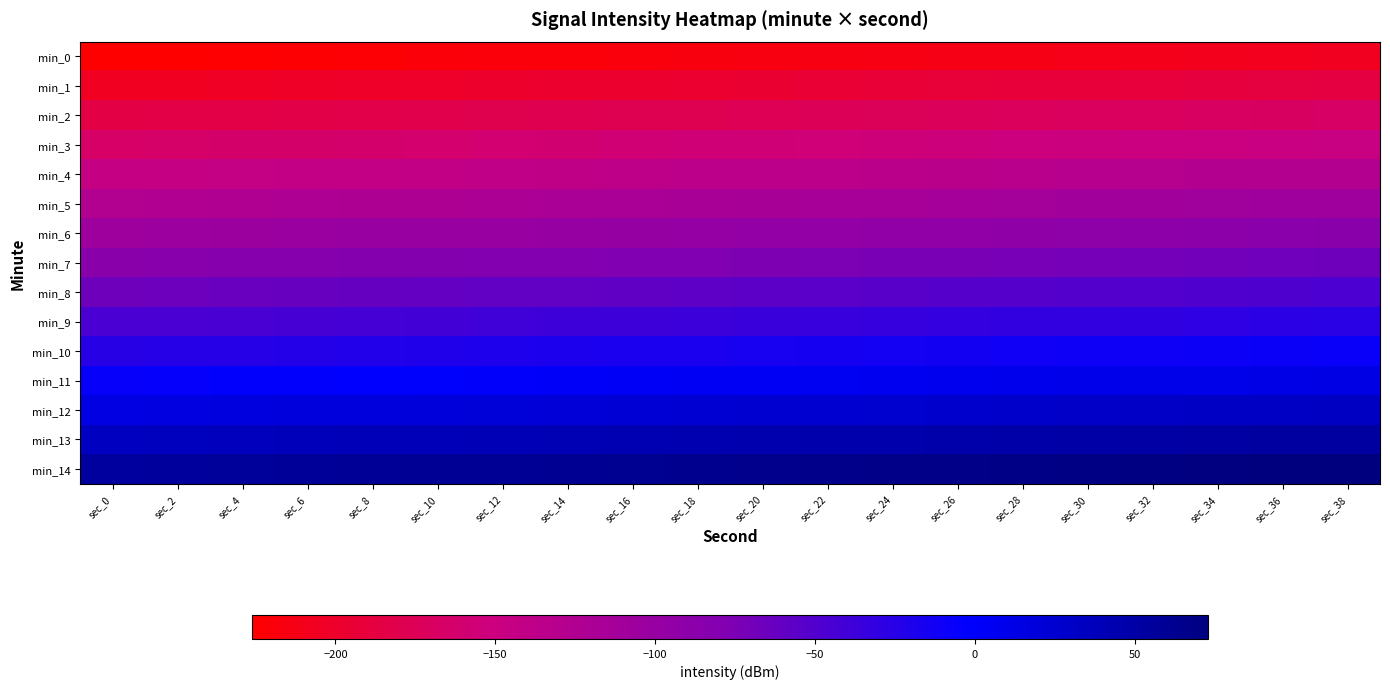

Reading left to right, what are all the values shown in this chart?

min_0: sec_0=-226.1	sec_2=-225.1	sec_4=-224.1	sec_6=-223.1	sec_8=-222.1	sec_10=-221.1	sec_12=-220.1	sec_14=-219.1	sec_16=-218.1	sec_18=-217.1	sec_20=-216.1	sec_22=-215.1	sec_24=-214.1	sec_26=-213.1	sec_28=-212.1	sec_30=-211.1	sec_32=-210.1	sec_34=-209.1	sec_36=-208.1	sec_38=-207.1
min_1: sec_0=-206.1	sec_2=-205.1	sec_4=-204.1	sec_6=-203.1	sec_8=-202.1	sec_10=-201.1	sec_12=-200.1	sec_14=-199.1	sec_16=-198.1	sec_18=-197.1	sec_20=-196.1	sec_22=-195.1	sec_24=-194.1	sec_26=-193.1	sec_28=-192.1	sec_30=-191.1	sec_32=-190.1	sec_34=-189.1	sec_36=-188.1	sec_38=-187.1
min_2: sec_0=-186.1	sec_2=-185.1	sec_4=-184.1	sec_6=-183.1	sec_8=-182.1	sec_10=-181.1	sec_12=-180.1	sec_14=-179.1	sec_16=-178.1	sec_18=-177.1	sec_20=-176.1	sec_22=-175.1	sec_24=-174.1	sec_26=-173.1	sec_28=-172.1	sec_30=-171.1	sec_32=-170.1	sec_34=-169.1	sec_36=-168.1	sec_38=-167.1
min_3: sec_0=-166.1	sec_2=-165.1	sec_4=-164.1	sec_6=-163.1	sec_8=-162.1	sec_10=-161.1	sec_12=-160.1	sec_14=-159.1	sec_16=-158.1	sec_18=-157.1	sec_20=-156.1	sec_22=-155.1	sec_24=-154.1	sec_26=-153.1	sec_28=-152.1	sec_30=-151.1	sec_32=-150.1	sec_34=-149.1	sec_36=-148.1	sec_38=-147.1
min_4: sec_0=-146.1	sec_2=-145.1	sec_4=-144.1	sec_6=-143.1	sec_8=-142.1	sec_10=-141.1	sec_12=-140.1	sec_14=-139.1	sec_16=-138.1	sec_18=-137.1	sec_20=-136.1	sec_22=-135.1	sec_24=-134.1	sec_26=-133.1	sec_28=-132.1	sec_30=-131.1	sec_32=-130.1	sec_34=-129.1	sec_36=-128.1	sec_38=-127.1
min_5: sec_0=-126.1	sec_2=-125.1	sec_4=-124.1	sec_6=-123.1	sec_8=-122.1	sec_10=-121.1	sec_12=-120.1	sec_14=-119.1	sec_16=-118.1	sec_18=-117.1	sec_20=-116.1	sec_22=-115.1	sec_24=-114.1	sec_26=-113.1	sec_28=-112.1	sec_30=-111.1	sec_32=-110.1	sec_34=-109.1	sec_36=-108.1	sec_38=-107.1
min_6: sec_0=-106.1	sec_2=-105.1	sec_4=-104.1	sec_6=-103.1	sec_8=-102.1	sec_10=-101.1	sec_12=-100.1	sec_14=-99.1	sec_16=-98.1	sec_18=-97.1	sec_20=-96.1	sec_22=-95.1	sec_24=-94.1	sec_26=-93.1	sec_28=-92.1	sec_30=-91.1	sec_32=-90.1	sec_34=-89.1	sec_36=-88.1	sec_38=-87.1
min_7: sec_0=-86.1	sec_2=-85.1	sec_4=-84.1	sec_6=-83.1	sec_8=-82.1	sec_10=-81.1	sec_12=-80.1	sec_14=-79.1	sec_16=-78.1	sec_18=-77.1	sec_20=-76.1	sec_22=-75.1	sec_24=-74.1	sec_26=-73.1	sec_28=-72.1	sec_30=-71.1	sec_32=-70.1	sec_34=-69.1	sec_36=-68.1	sec_38=-67.1
min_8: sec_0=-66.1	sec_2=-65.1	sec_4=-64.1	sec_6=-63.1	sec_8=-62.1	sec_10=-61.1	sec_12=-60.1	sec_14=-59.1	sec_16=-58.1	sec_18=-57.1	sec_20=-56.1	sec_22=-55.1	sec_24=-54.1	sec_26=-53.1	sec_28=-52.1	sec_30=-51.1	sec_32=-50.1	sec_34=-49.1	sec_36=-48.1	sec_38=-47.1
min_9: sec_0=-46.1	sec_2=-45.1	sec_4=-44.1	sec_6=-43.1	sec_8=-42.1	sec_10=-41.1	sec_12=-40.1	sec_14=-39.1	sec_16=-38.1	sec_18=-37.1	sec_20=-36.1	sec_22=-35.1	sec_24=-34.1	sec_26=-33.1	sec_28=-32.1	sec_30=-31.1	sec_32=-30.1	sec_34=-29.1	sec_36=-28.1	sec_38=-27.1
min_10: sec_0=-26.1	sec_2=-25.1	sec_4=-24.1	sec_6=-23.1	sec_8=-22.1	sec_10=-21.1	sec_12=-20.1	sec_14=-19.1	sec_16=-18.1	sec_18=-17.1	sec_20=-16.1	sec_22=-15.1	sec_24=-14.1	sec_26=-13.1	sec_28=-12.1	sec_30=-11.1	sec_32=-10.1	sec_34=-9.1	sec_36=-8.1	sec_38=-7.1
min_11: sec_0=-6.1	sec_2=-5.1	sec_4=-4.1	sec_6=-3.1	sec_8=-2.1	sec_10=-1.1	sec_12=-0.1	sec_14=0.9	sec_16=1.9	sec_18=2.9	sec_20=3.9	sec_22=4.9	sec_24=5.9	sec_26=6.9	sec_28=7.9	sec_30=8.9	sec_32=9.9	sec_34=10.9	sec_36=11.9	sec_38=12.9
min_12: sec_0=13.9	sec_2=14.9	sec_4=15.9	sec_6=16.9	sec_8=17.9	sec_10=18.9	sec_12=19.9	sec_14=20.9	sec_16=21.9	sec_18=22.9	sec_20=23.9	sec_22=24.9	sec_24=25.9	sec_26=26.9	sec_28=27.9	sec_30=28.9	sec_32=29.9	sec_34=30.9	sec_36=31.9	sec_38=32.9
min_13: sec_0=33.9	sec_2=34.9	sec_4=35.9	sec_6=36.9	sec_8=37.9	sec_10=38.9	sec_12=39.9	sec_14=40.9	sec_16=41.9	sec_18=42.9	sec_20=43.9	sec_22=44.9	sec_24=45.9	sec_26=46.9	sec_28=47.9	sec_30=48.9	sec_32=49.9	sec_34=50.9	sec_36=51.9	sec_38=52.9
min_14: sec_0=53.9	sec_2=54.9	sec_4=55.9	sec_6=56.9	sec_8=57.9	sec_10=58.9	sec_12=59.9	sec_14=60.9	sec_16=61.9	sec_18=62.9	sec_20=63.9	sec_22=64.9	sec_24=65.9	sec_26=66.9	sec_28=67.9	sec_30=68.9	sec_32=69.9	sec_34=70.9	sec_36=71.9	sec_38=72.9